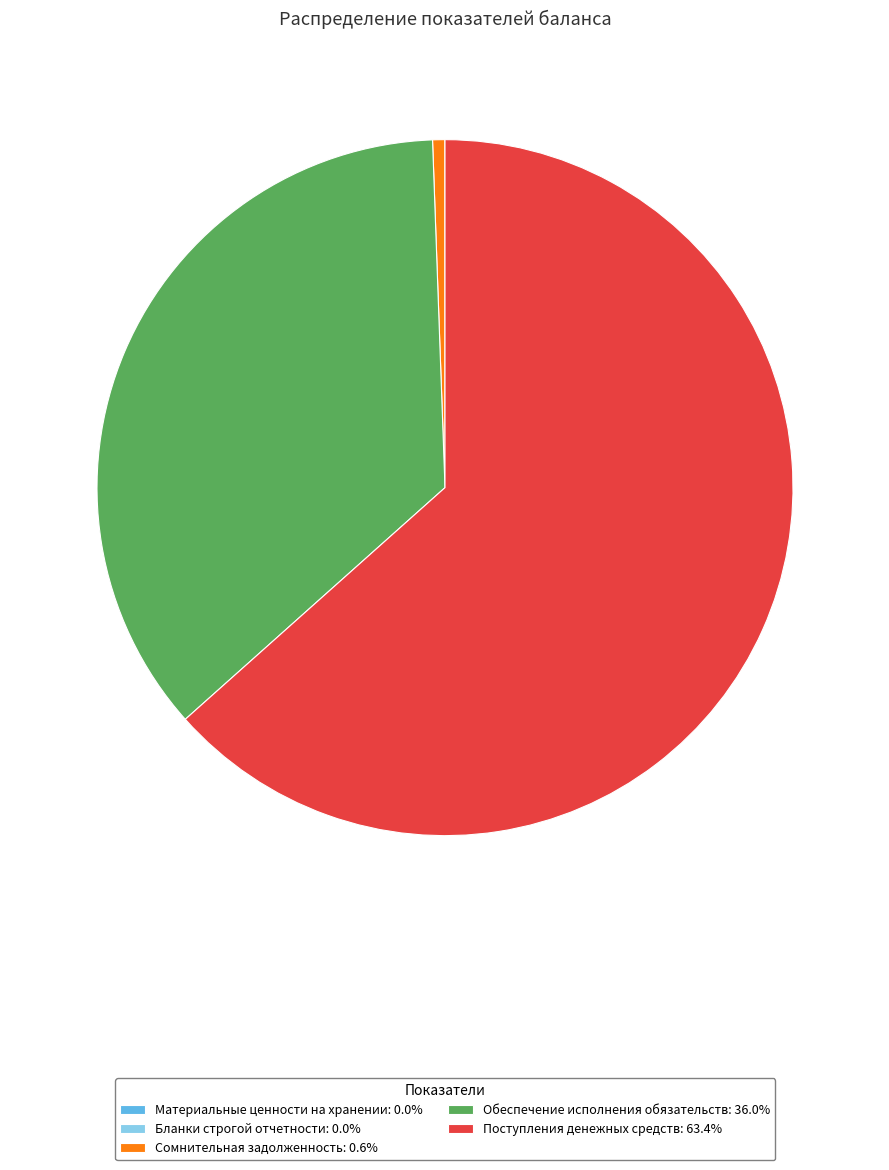

Does Поступления денежных средств: 63.4% account for over 50% of the chart?

Yes